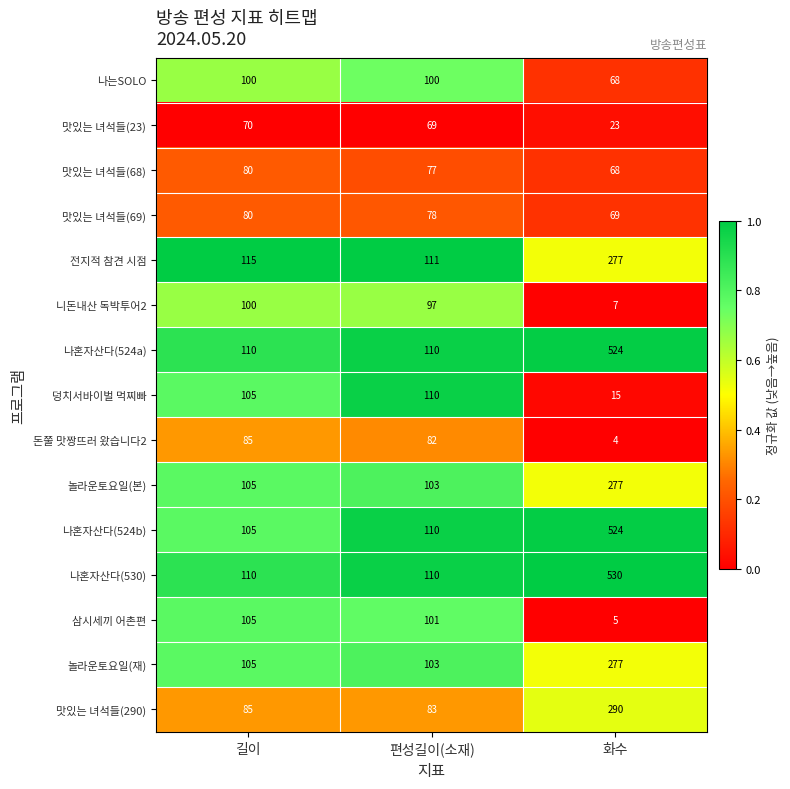

Count the number of data series in this chart.

15